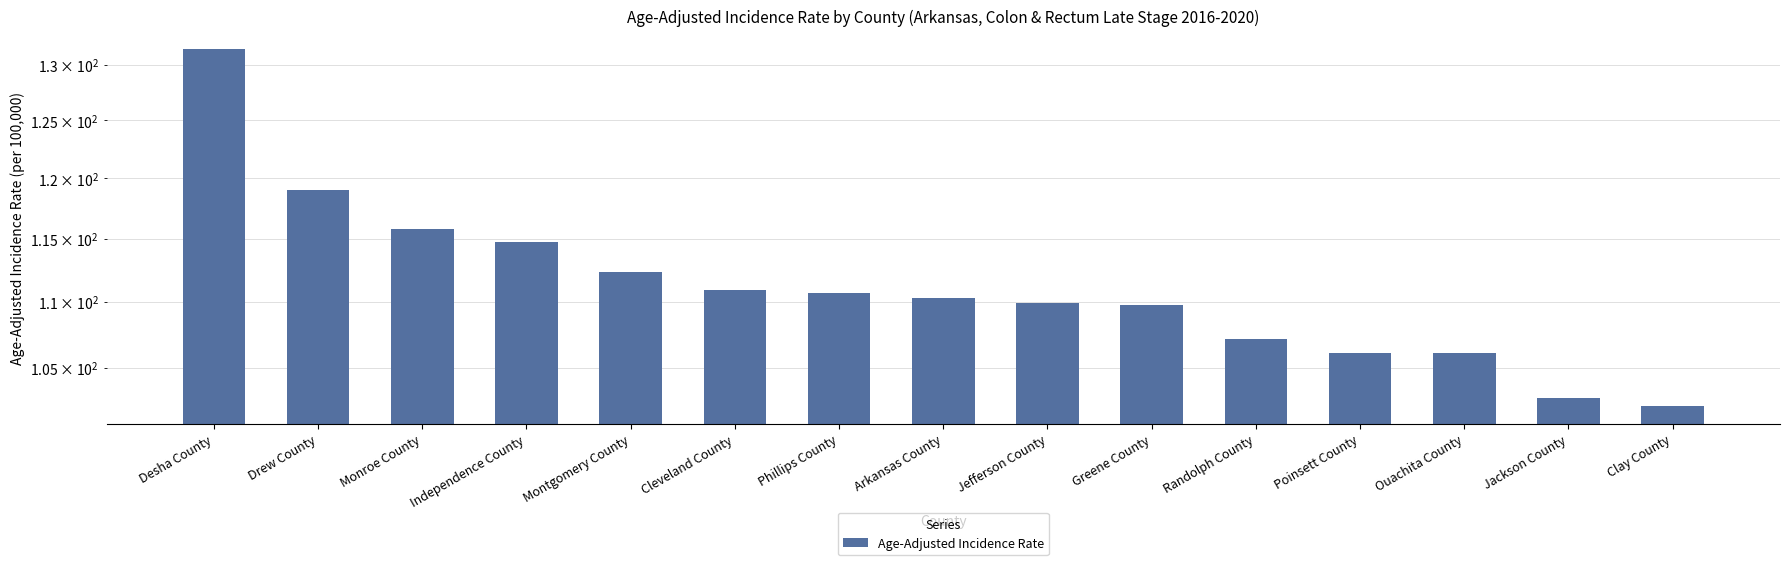

The chart shows a value of 150.6 at Cleveland County. True or false?

False